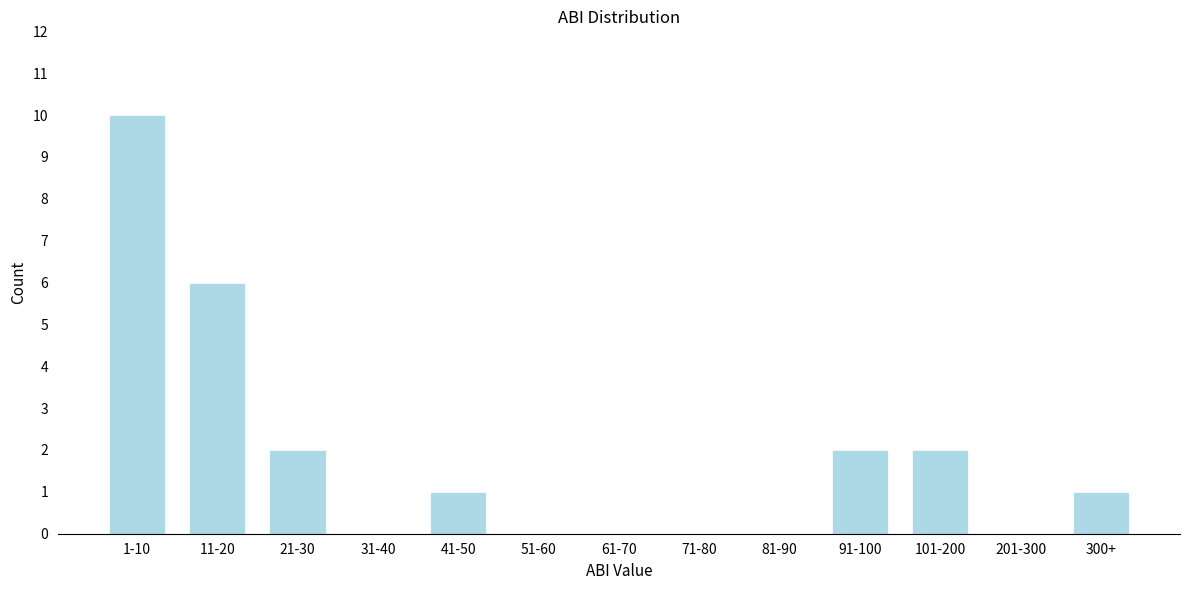

Reading left to right, extract all data points from this chart.

1-10=10	11-20=6	21-30=2	31-40=0	41-50=1	51-60=0	61-70=0	71-80=0	81-90=0	91-100=2	101-200=2	201-300=0	300+=1